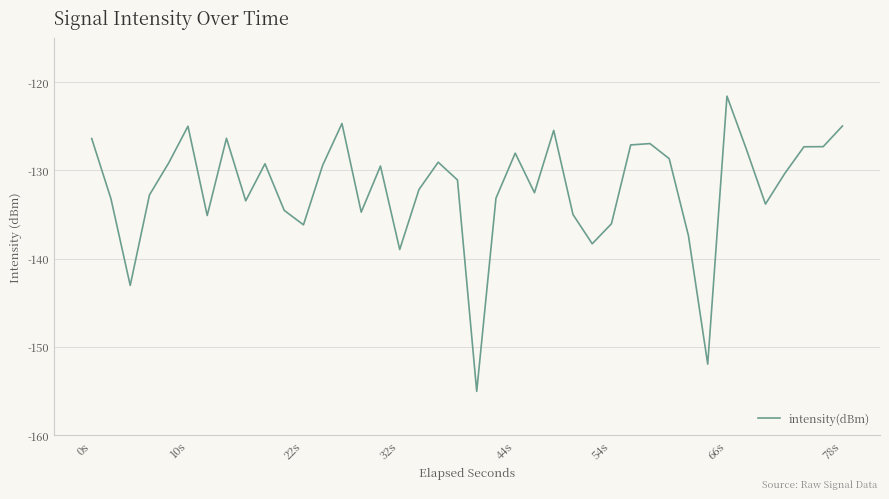

What is the minimum value shown in the chart?

-155.0